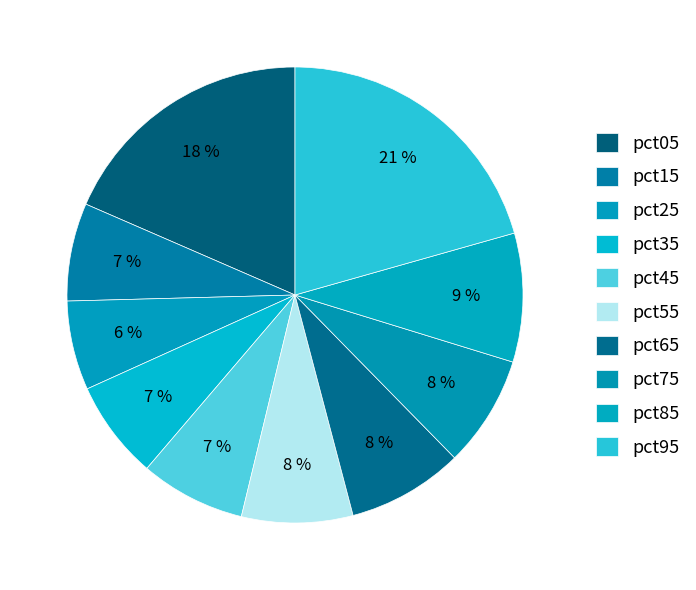

Between pct15 and pct55, which is larger?

pct55